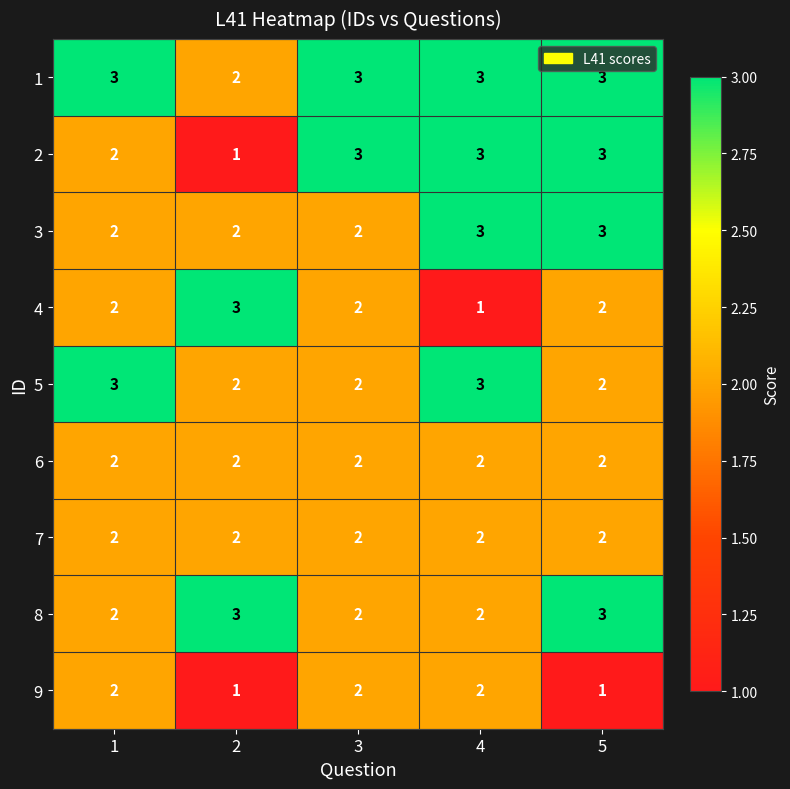

What is the sum of the 7 values at 1 and 5?

4